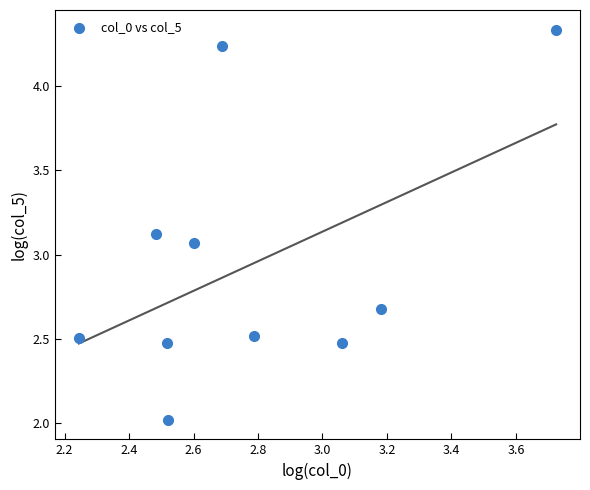

What is the range of X values (max minus min)?

1.5